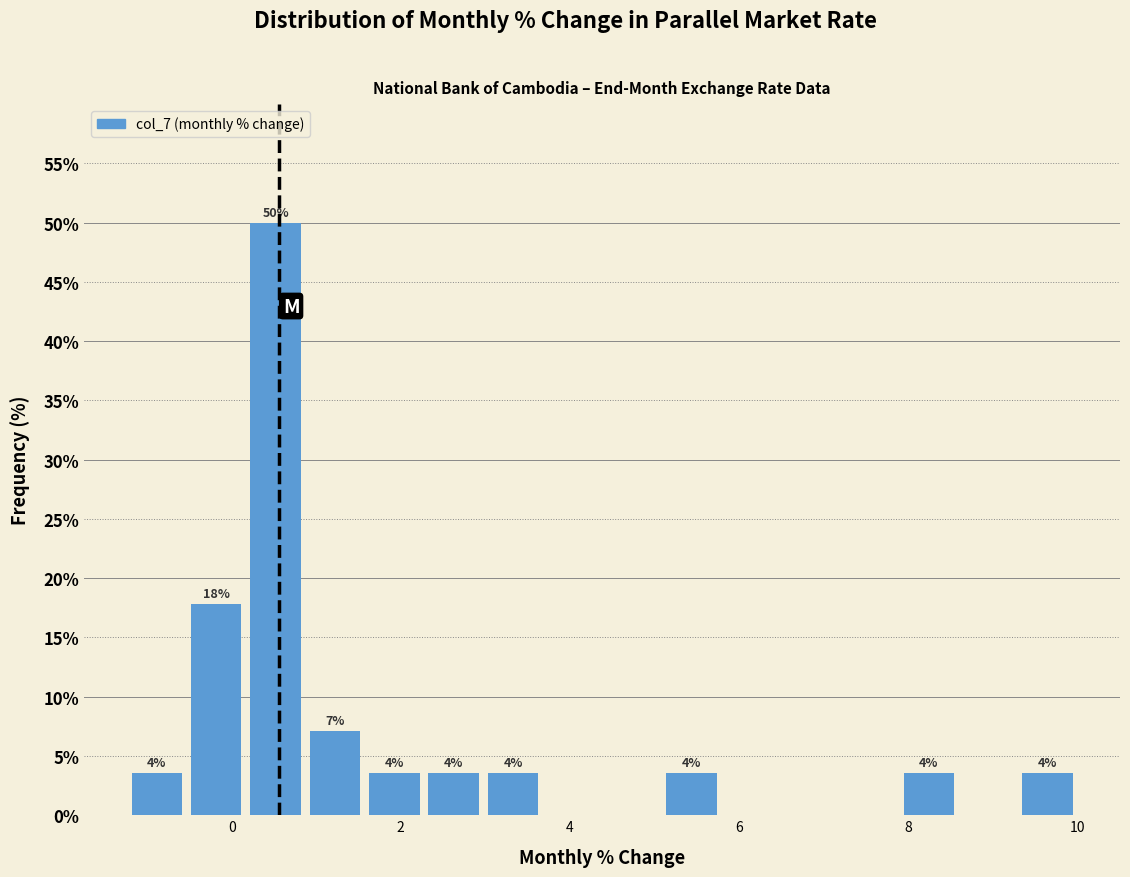

Read against the x-axis, roughly where is the centre of the tallest bar?

0.6